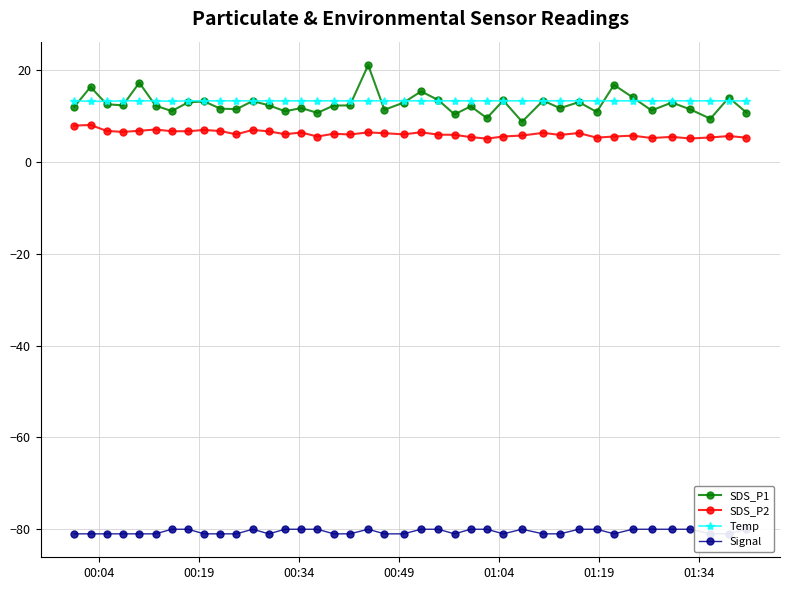

True or false: SDS_P2 has more than 0 interior local peaks.

True